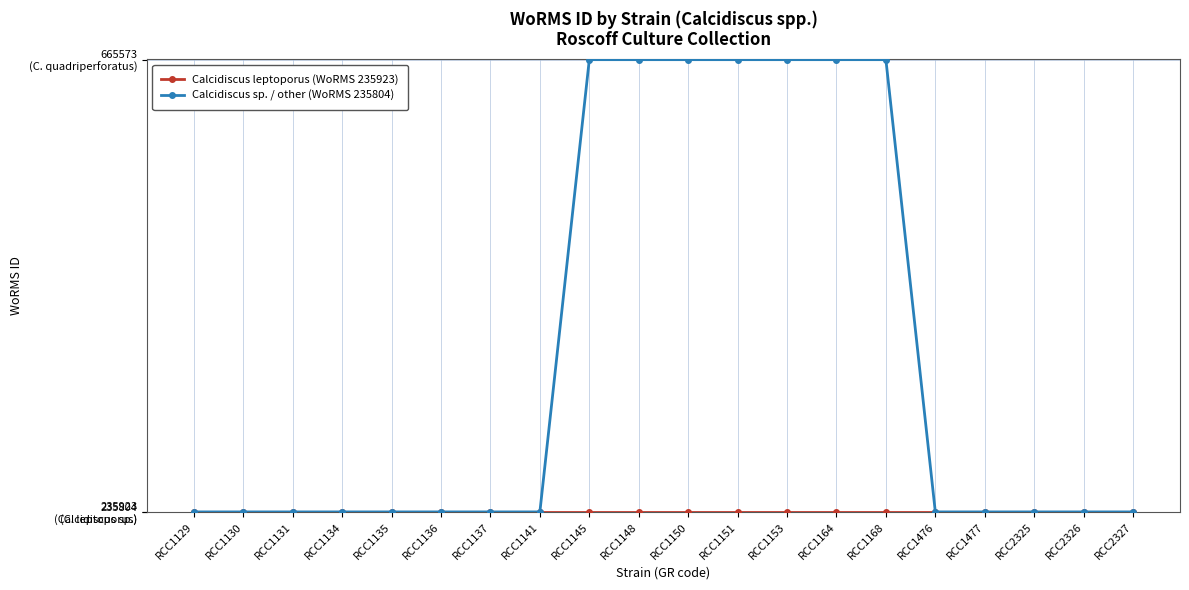

What are all the series names shown in the legend?

Calcidiscus leptoporus (WoRMS 235923), Calcidiscus sp. / other (WoRMS 235804)